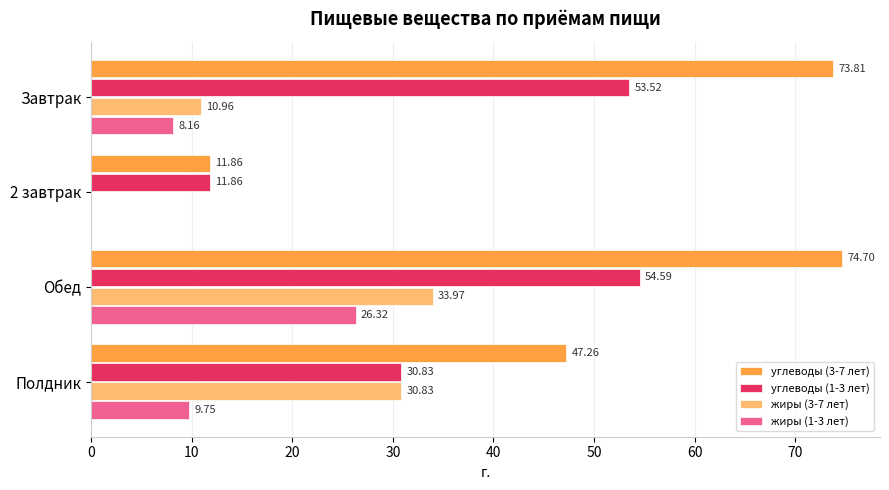

Where is углеводы (1-3 лет) nearest to the value 33?

Полдник